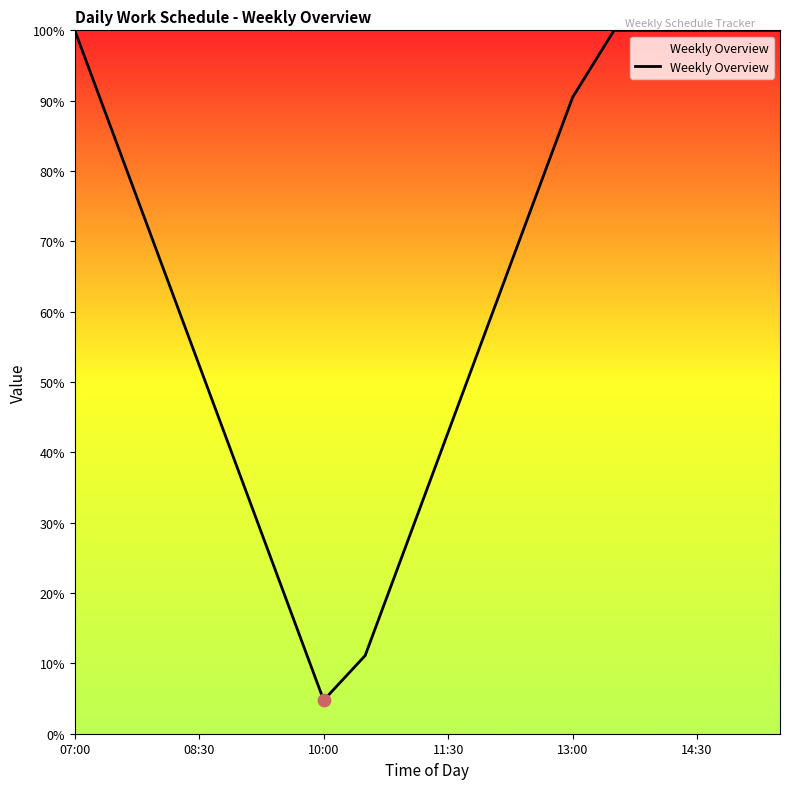

Is this an area chart (filled region under the line)?

Yes